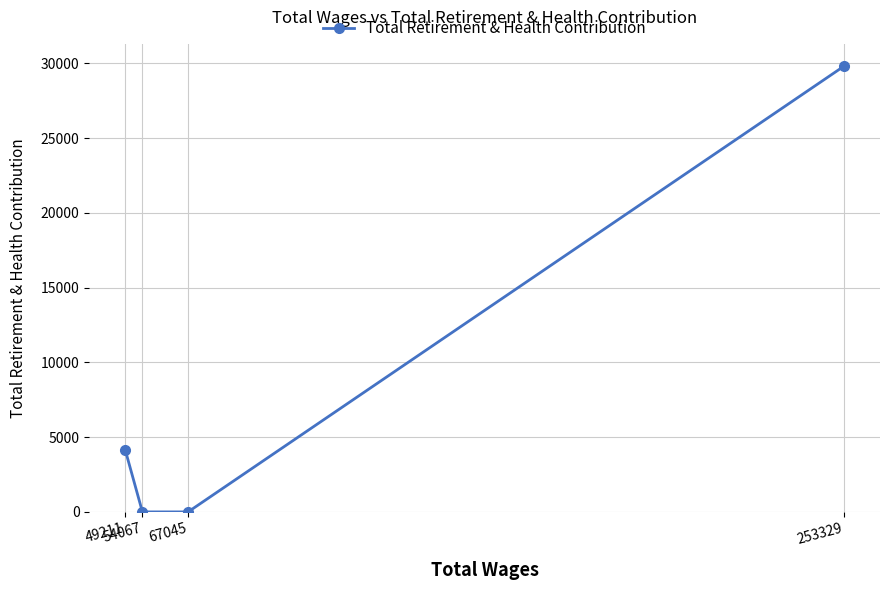

What is the difference between the second highest and minimum values?

4132